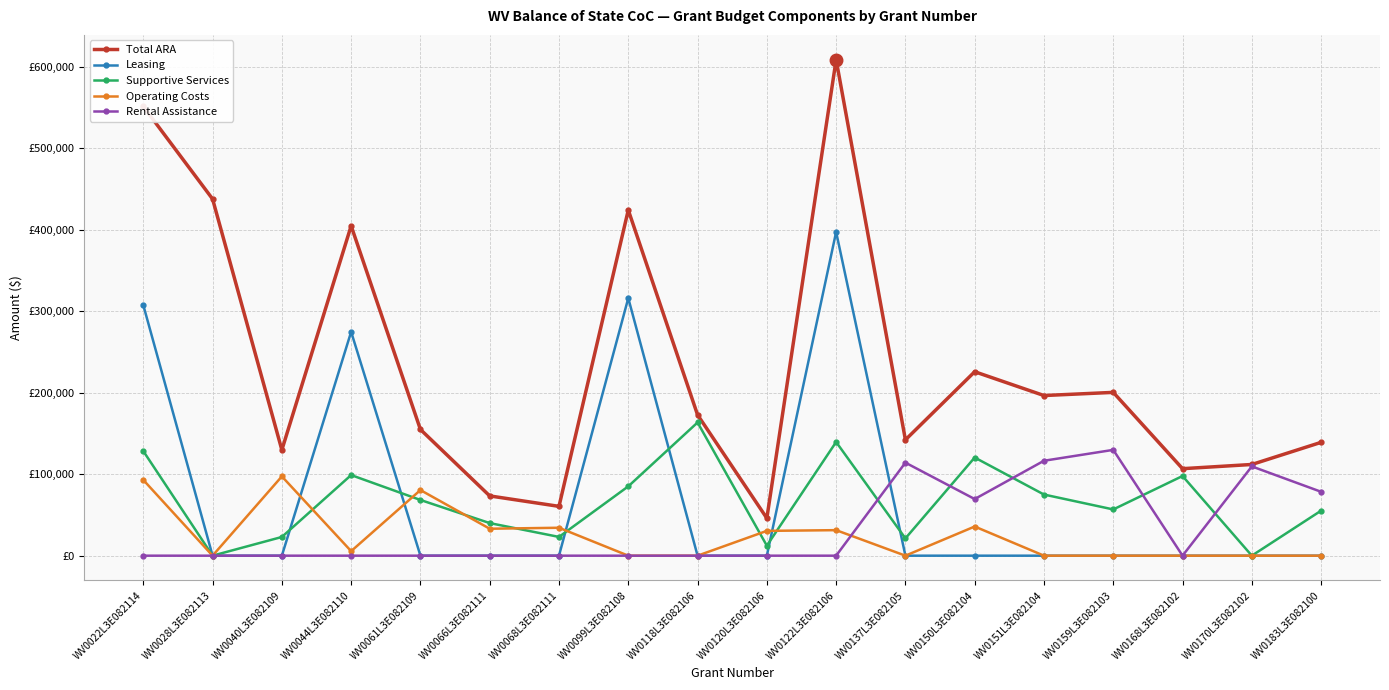

What is the label of the 2nd point from the right?

WV0170L3E082102